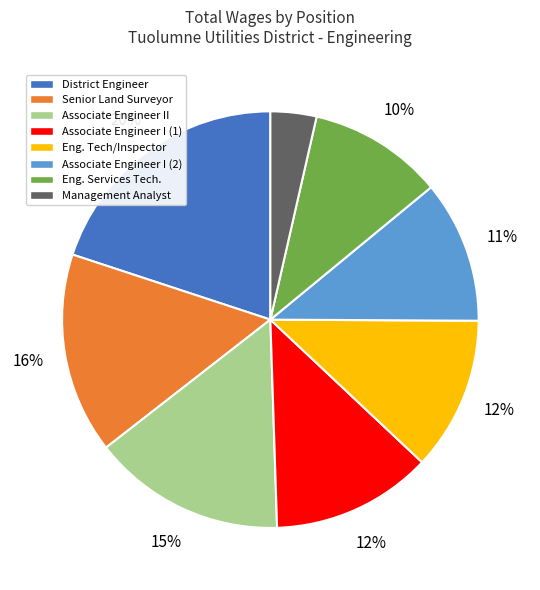

How many slices are in this pie chart?

8